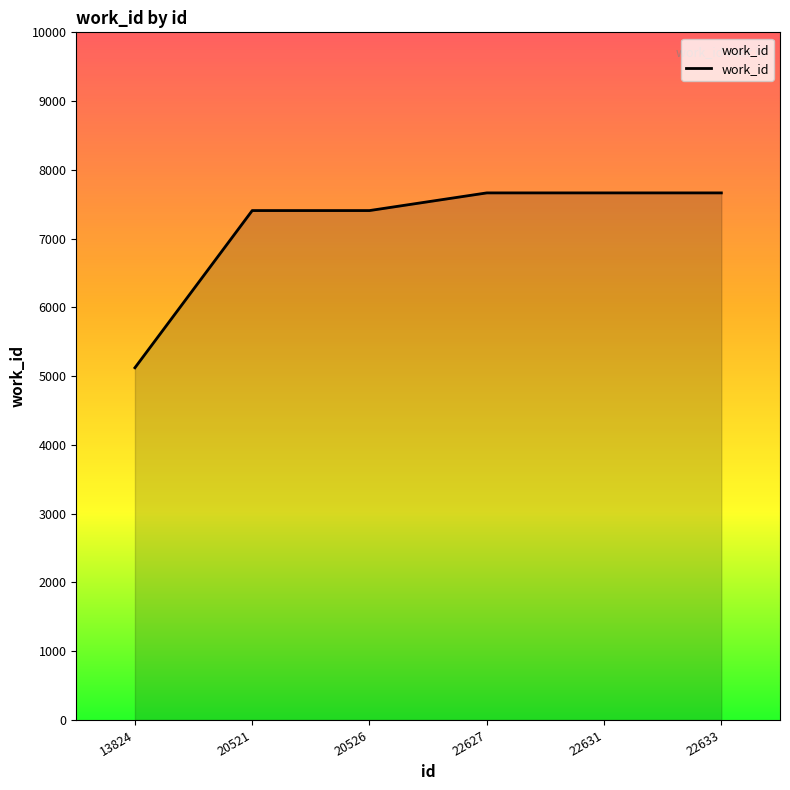

Reading left to right, what are all the values shown in this chart?

5122	7408	7408	7665	7665	7665